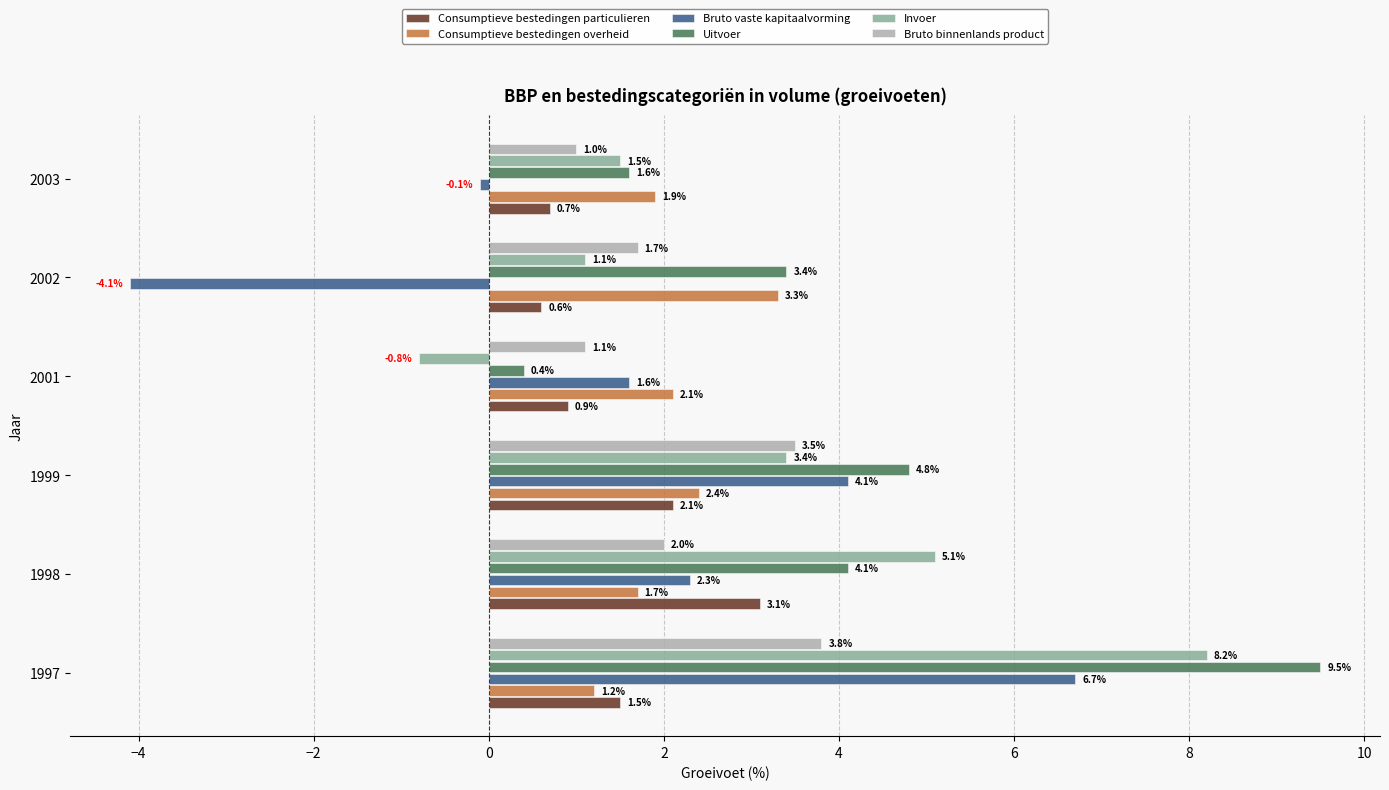

Which series has the widest spread of values?

Bruto vaste kapitaalvorming